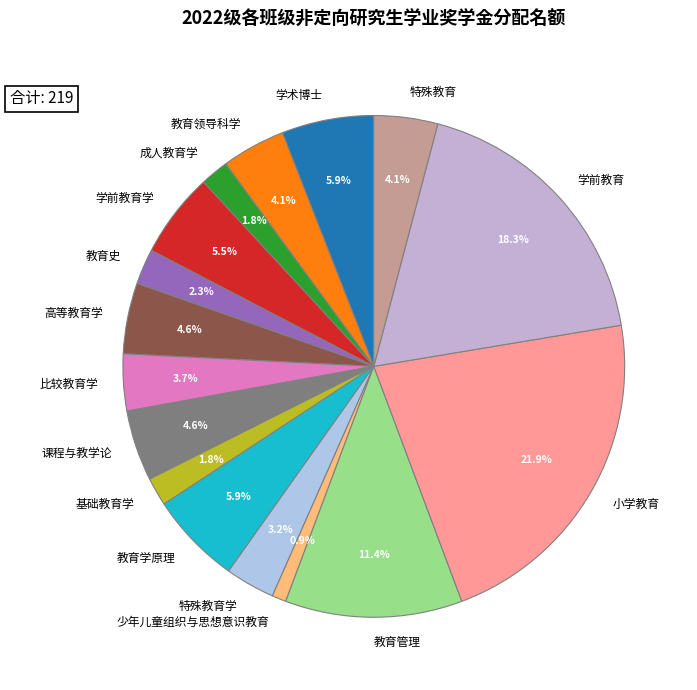

Does 学前教育 account for over 50% of the chart?

No